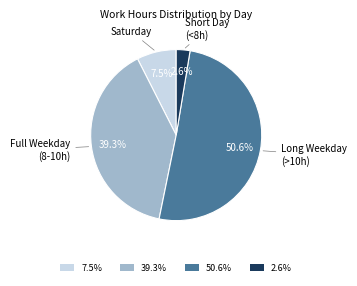

To the nearest percent, what is the difference between the largest and smallest slice percentages?

48%